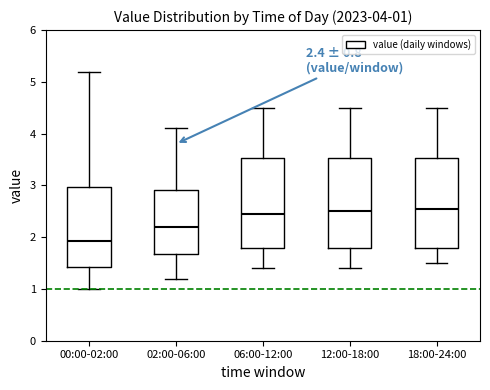

Which box has the lowest median line?

00:00-02:00